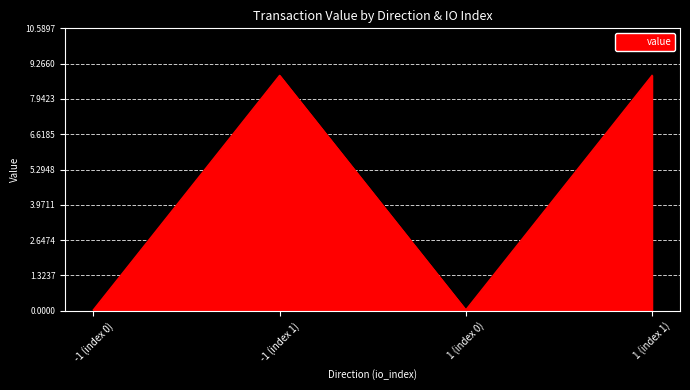

How many lines are shown in the chart?

1